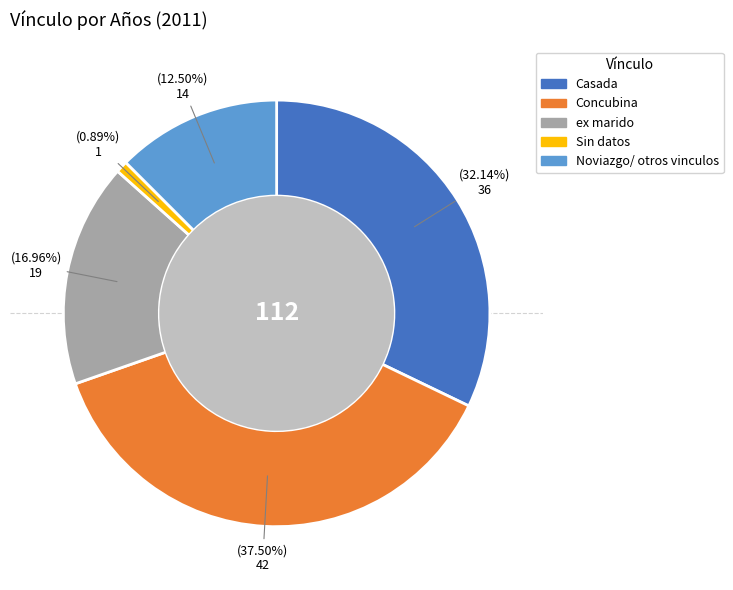

Does ex marido account for over 50% of the chart?

No